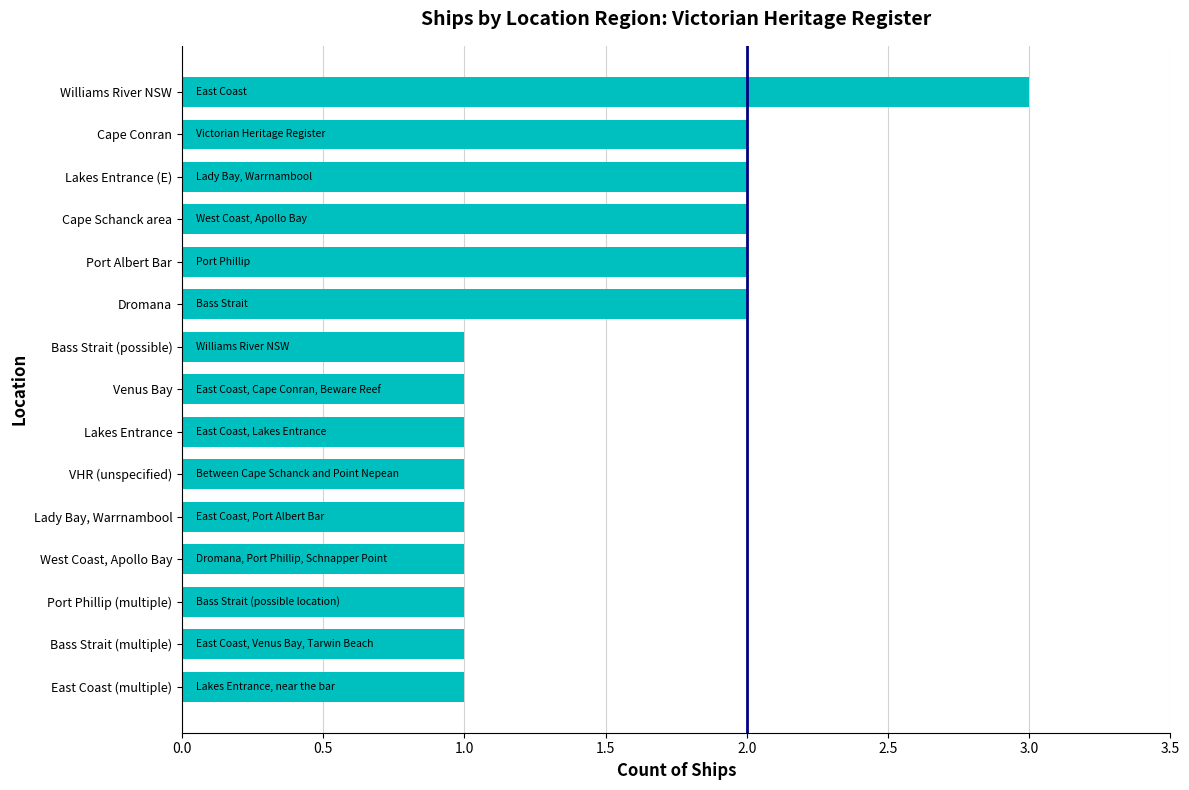

What is the approximate value at Williams River NSW?

3